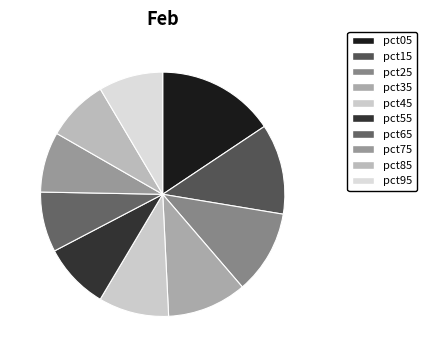

How many slices are in this pie chart?

10